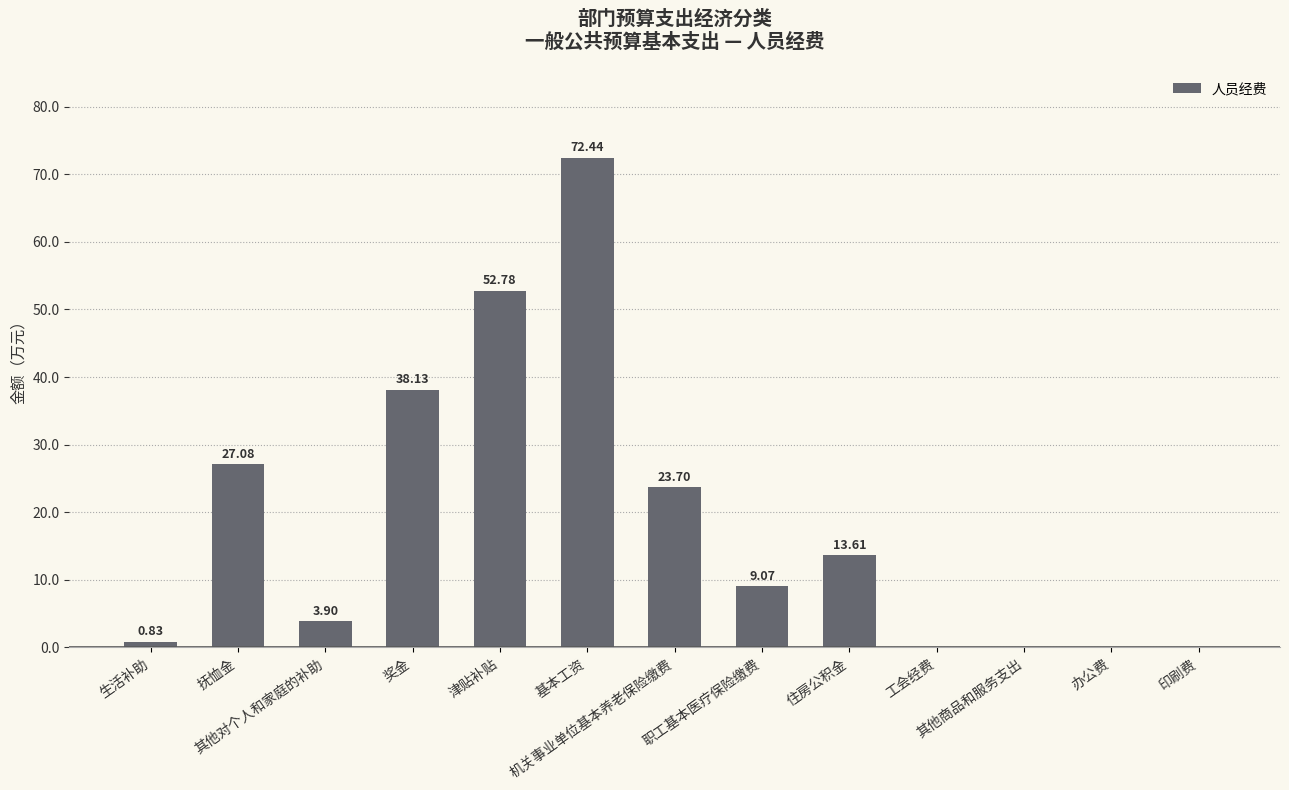

Where is the data nearest to the value 36?

奖金